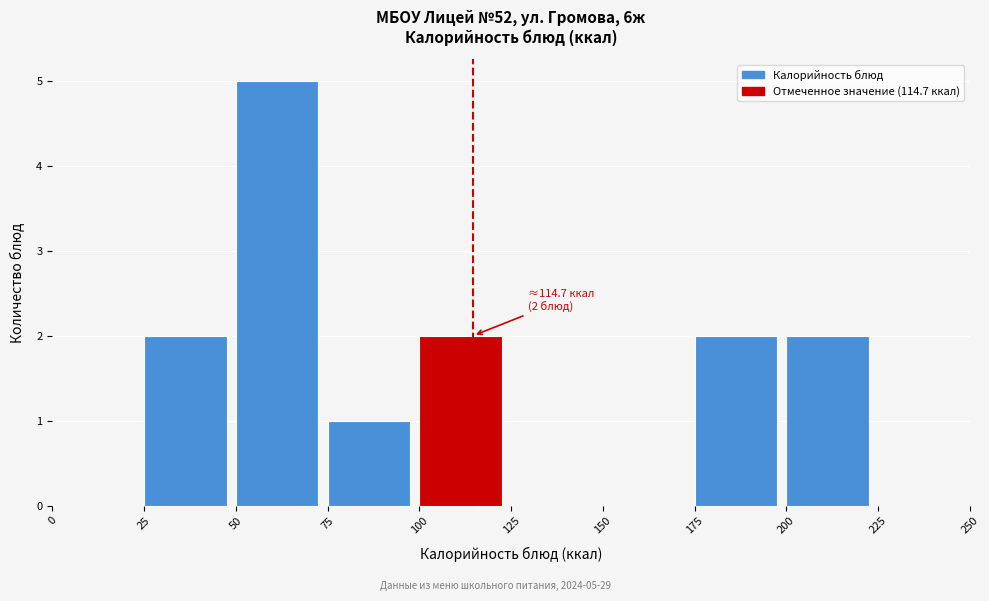

Which range on the x-axis has the tallest bar?

50 to 75